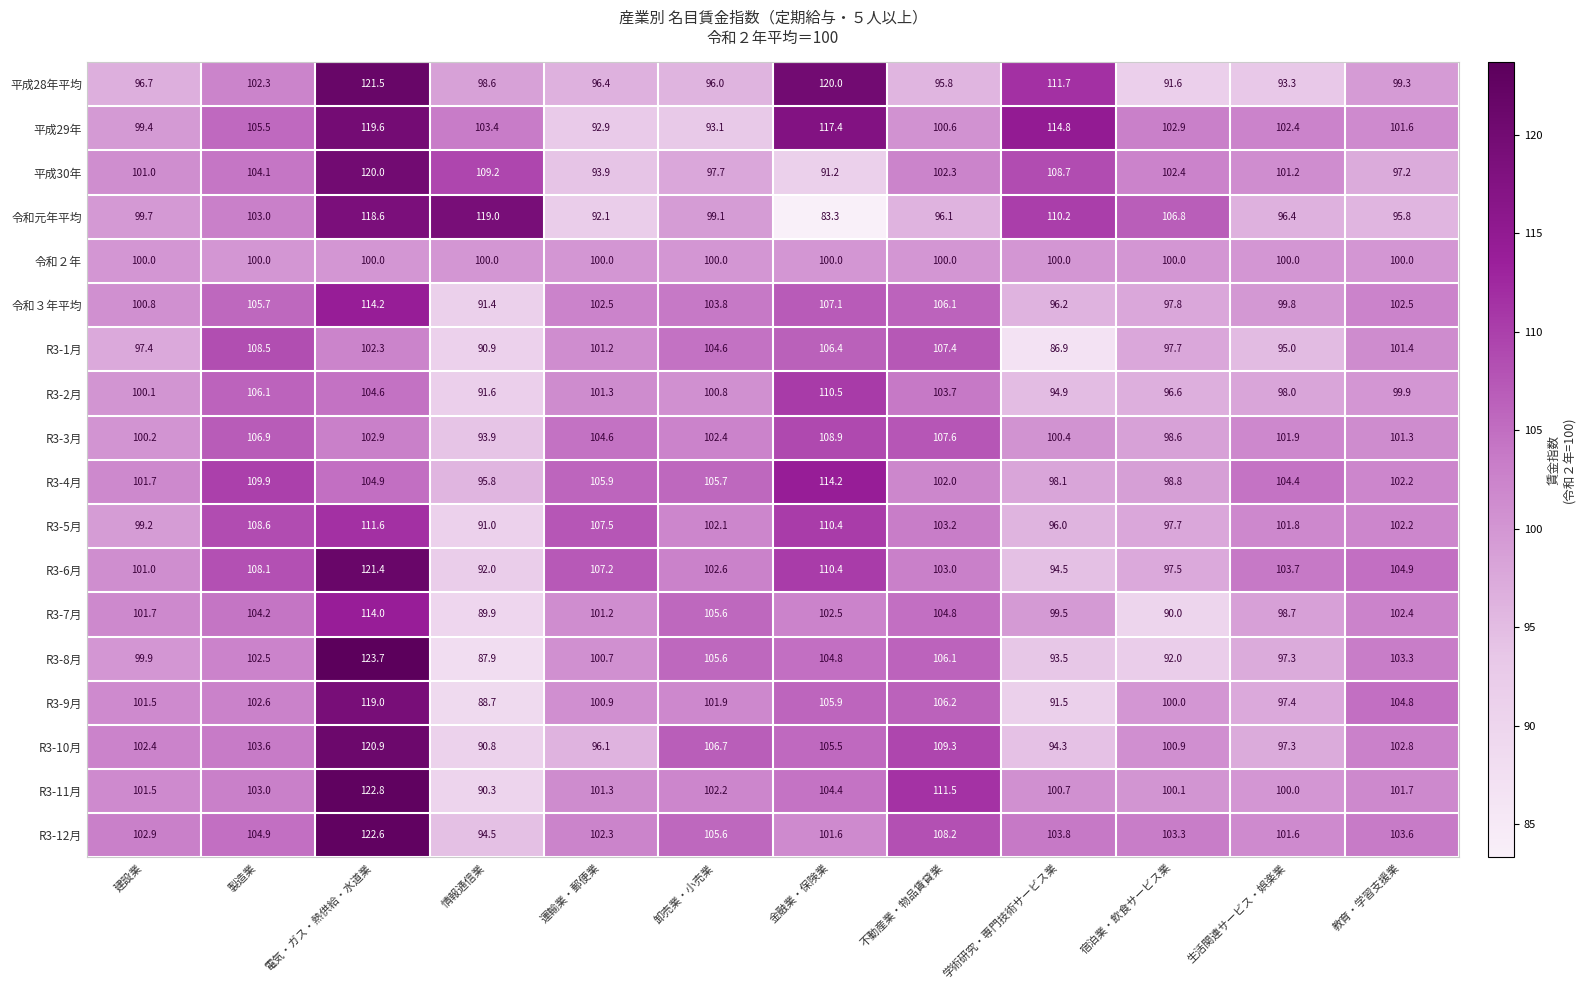

At how many categories does at least one series exceed 100?

12